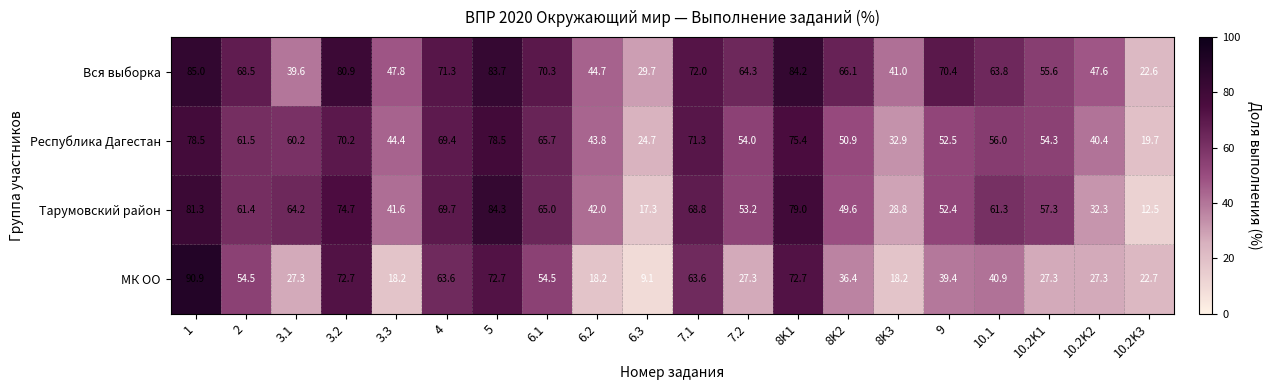

List the series in order of their peak value, lowest first.

Республика Дагестан, Тарумовский район, Вся выборка, МК ОО